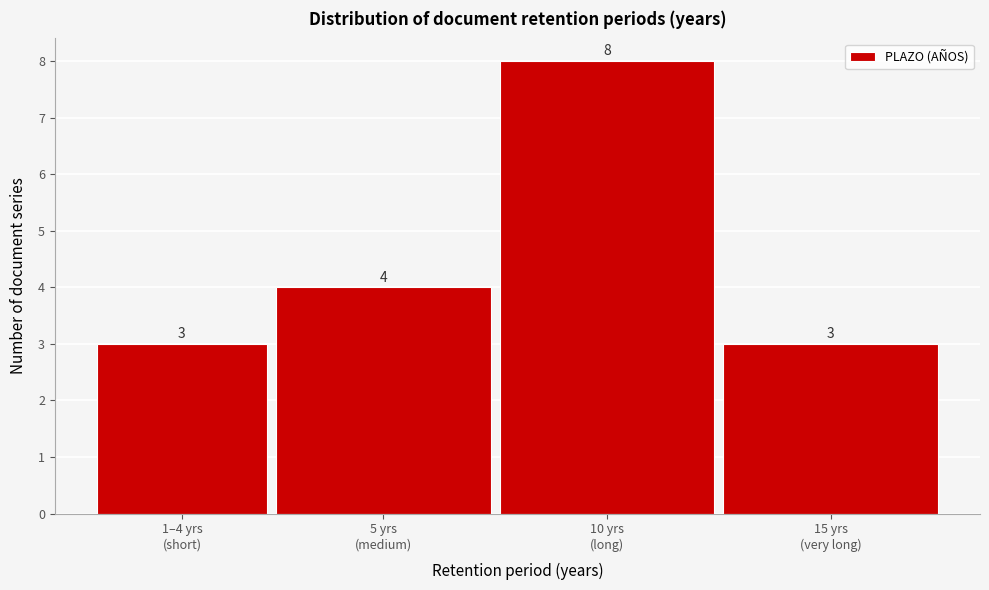

Reading left to right, transcribe all the data shown in this chart.

3	4	8	3